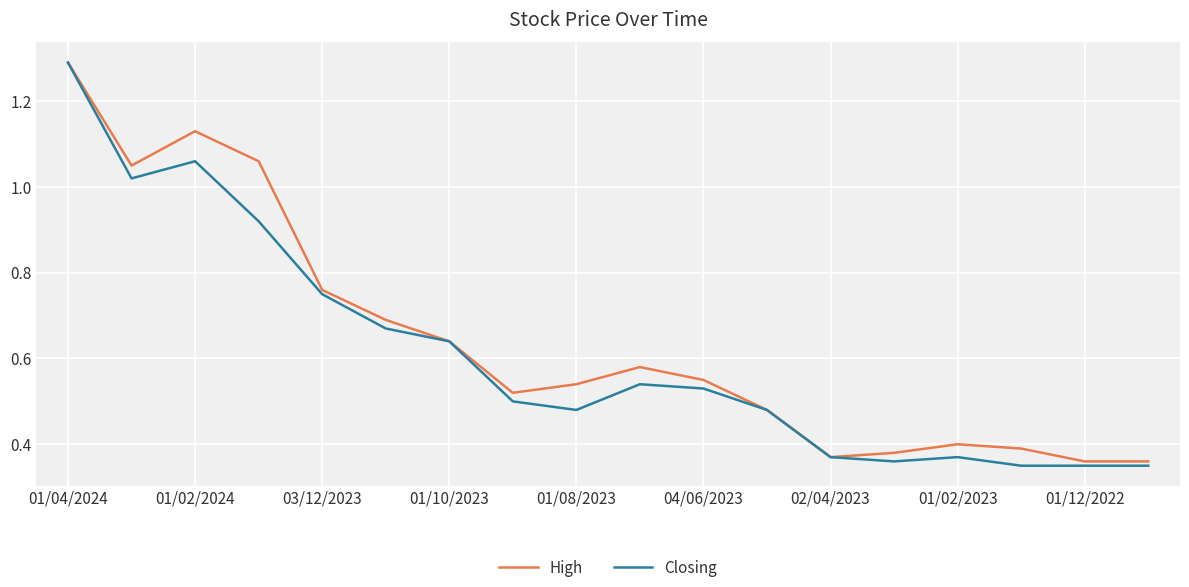

How many categories are shown in the chart?

18